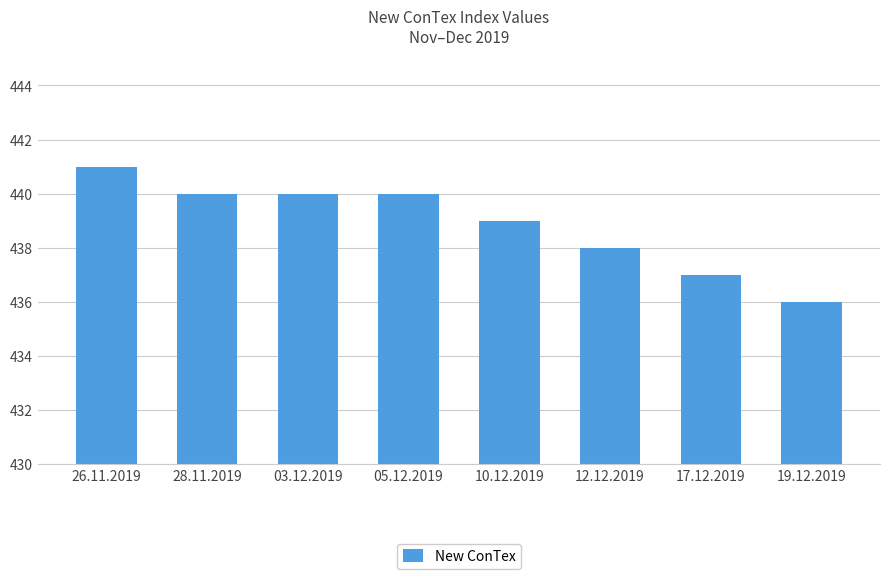

What is the approximate value at 12.12.2019?

438